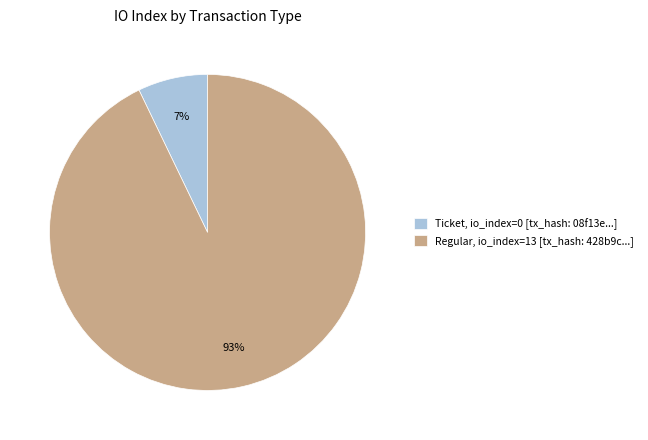

Is the sum of Regular, io_index=13 [tx_hash: 428b9c...] and Ticket, io_index=0 [tx_hash: 08f13e...] greater than half?

Yes